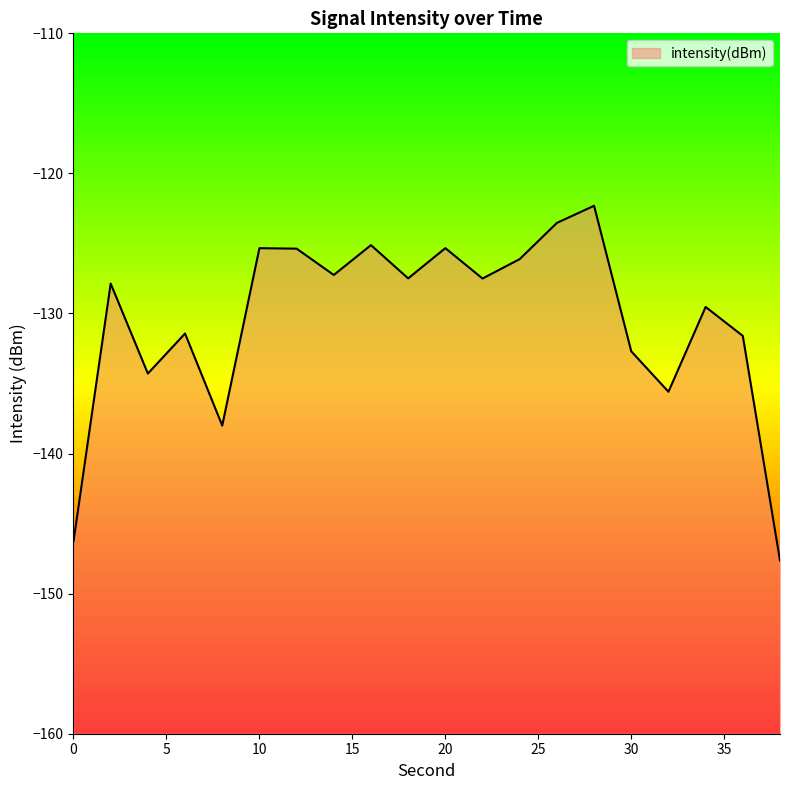

What is the minimum value shown in the chart?

-147.6